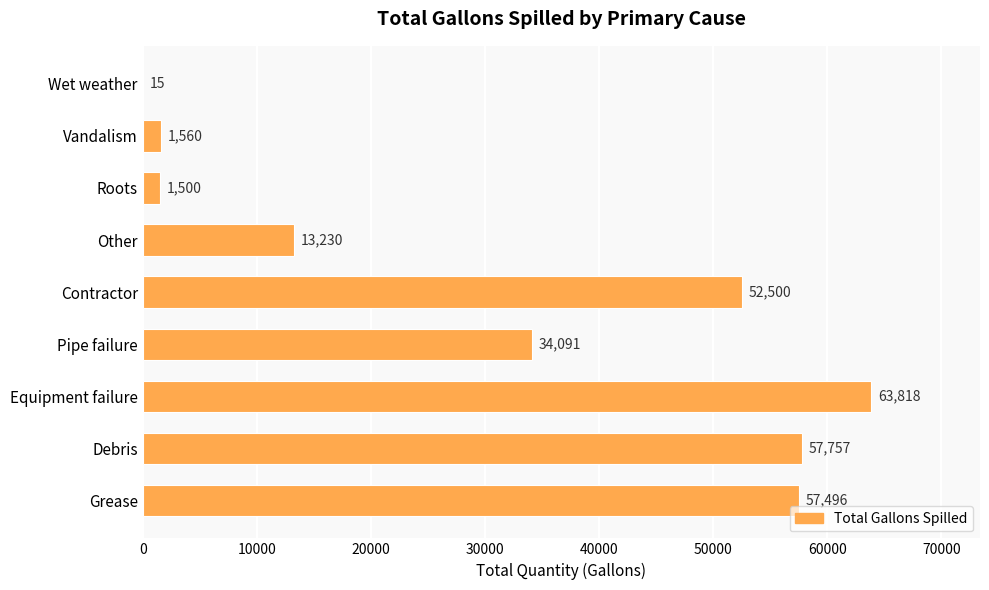

What is the sum of all values?

281967